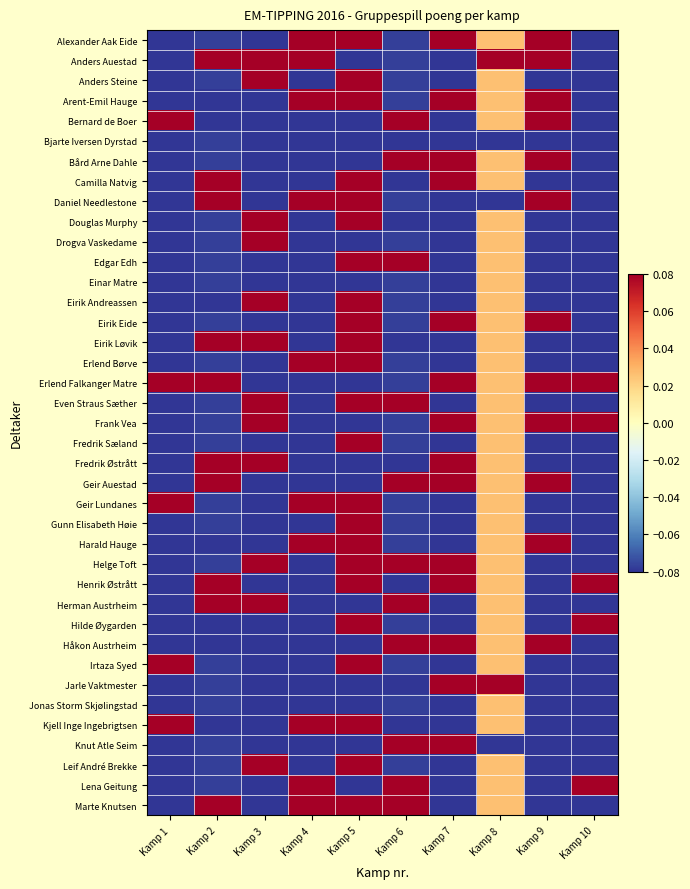

What is the smallest value displayed?

-1.1